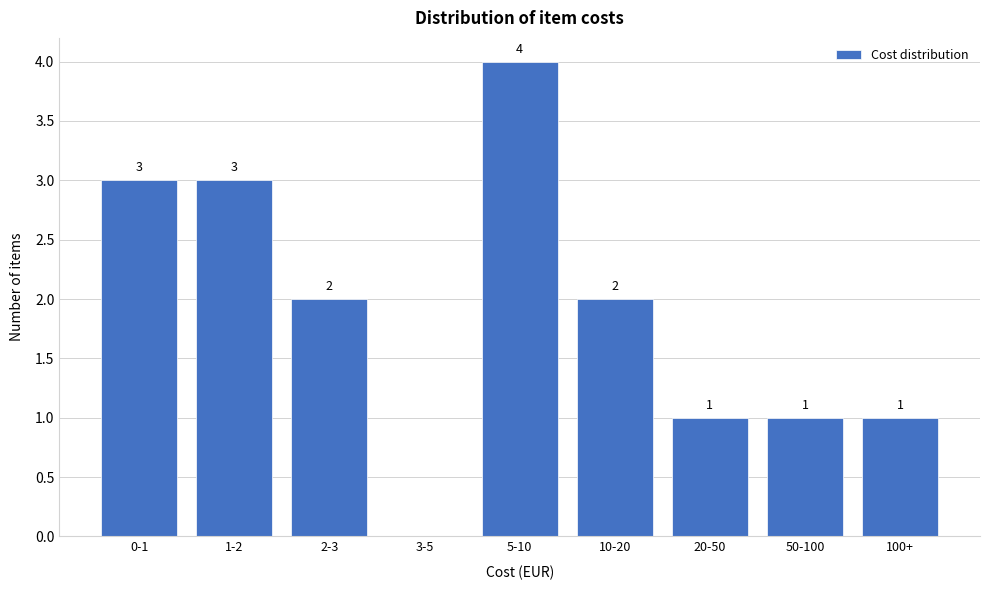

Reading right to left, what are all the values shown in this chart?

100+=1	50-100=1	20-50=1	10-20=2	5-10=4	3-5=0	2-3=2	1-2=3	0-1=3